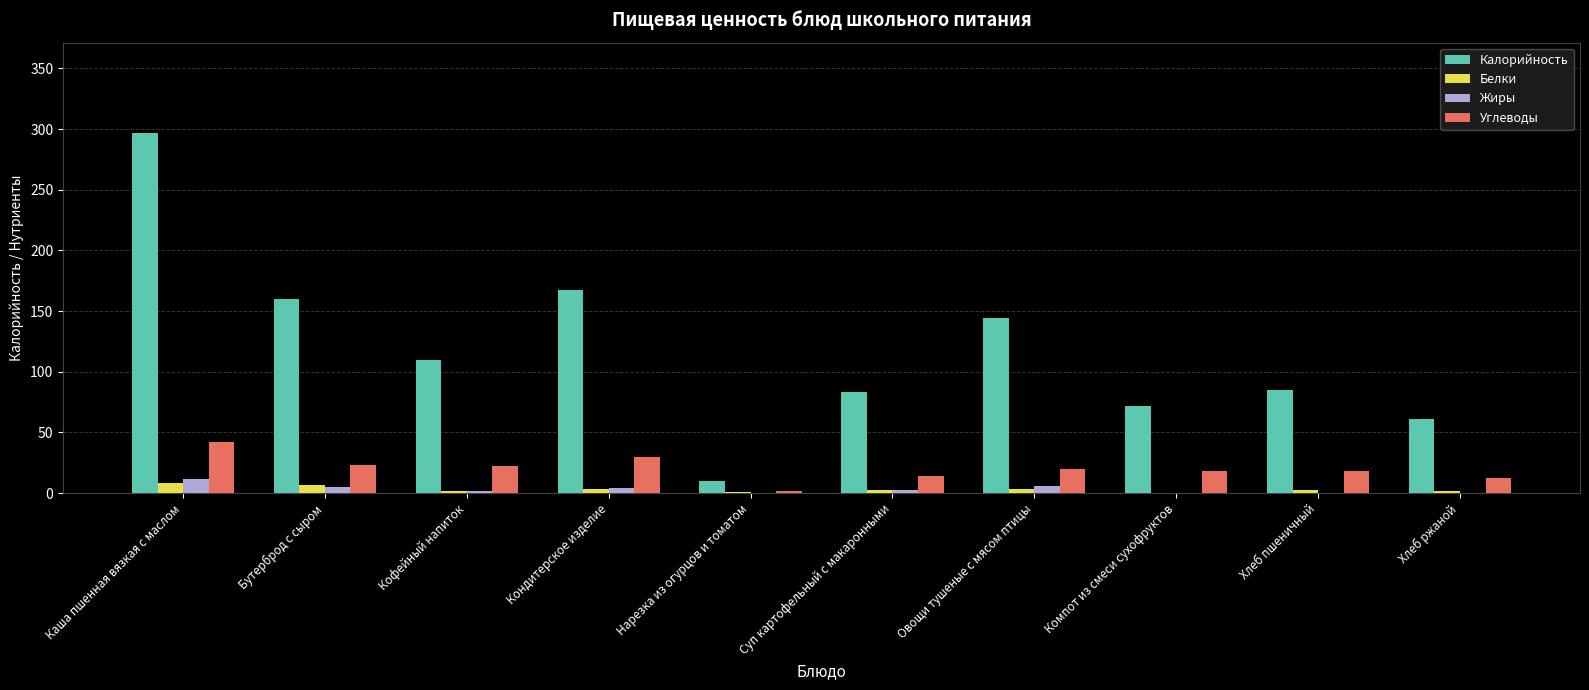

What is the sum of all Калорийность values?

1189.0